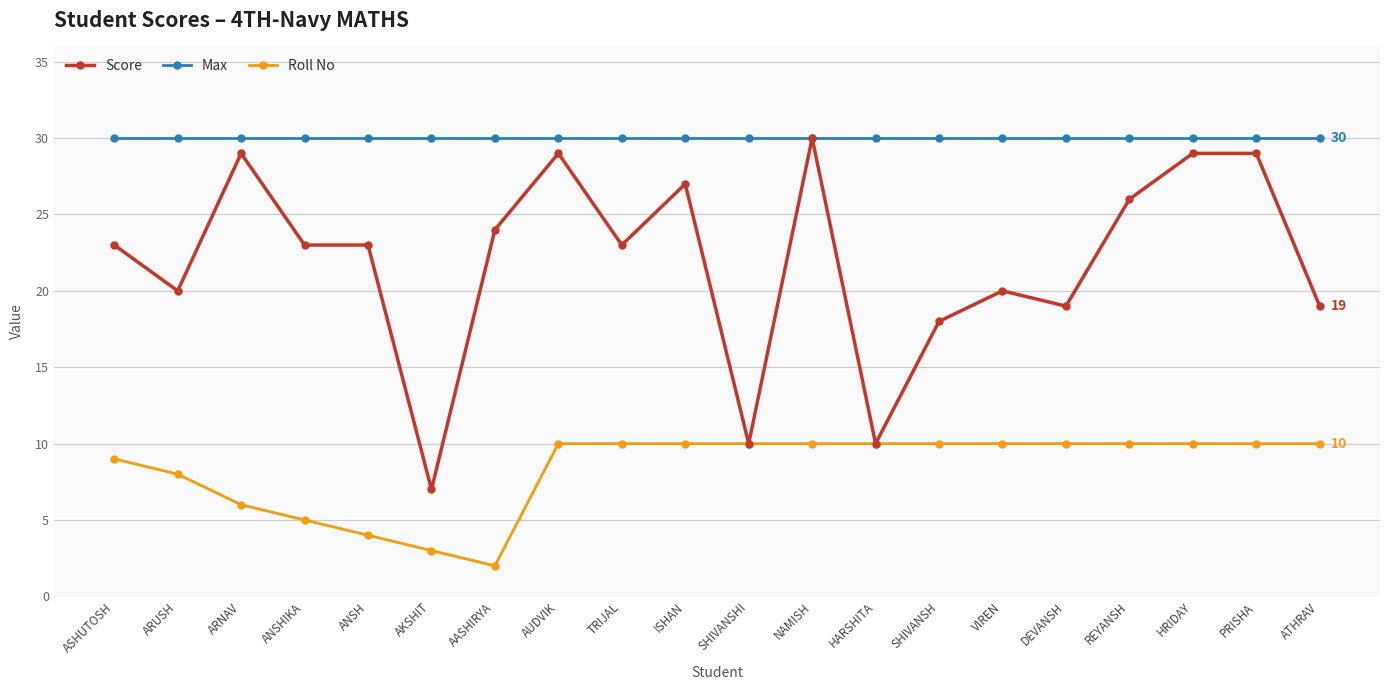

What is the total value across all series at TRIJAL?

63